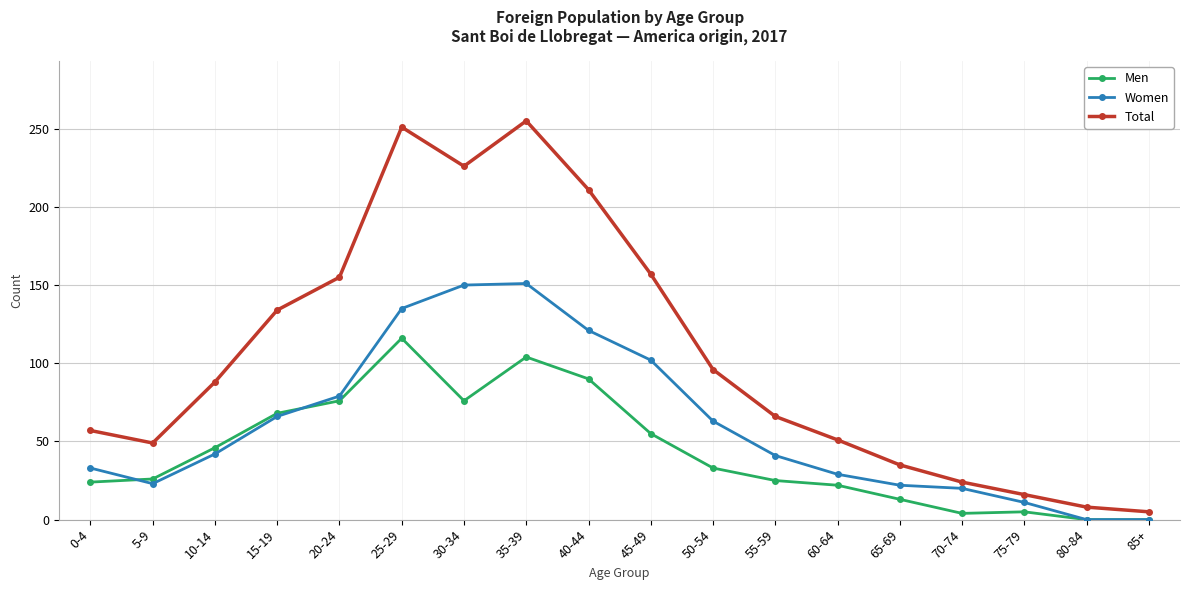

What is the average value of the Men series?

44